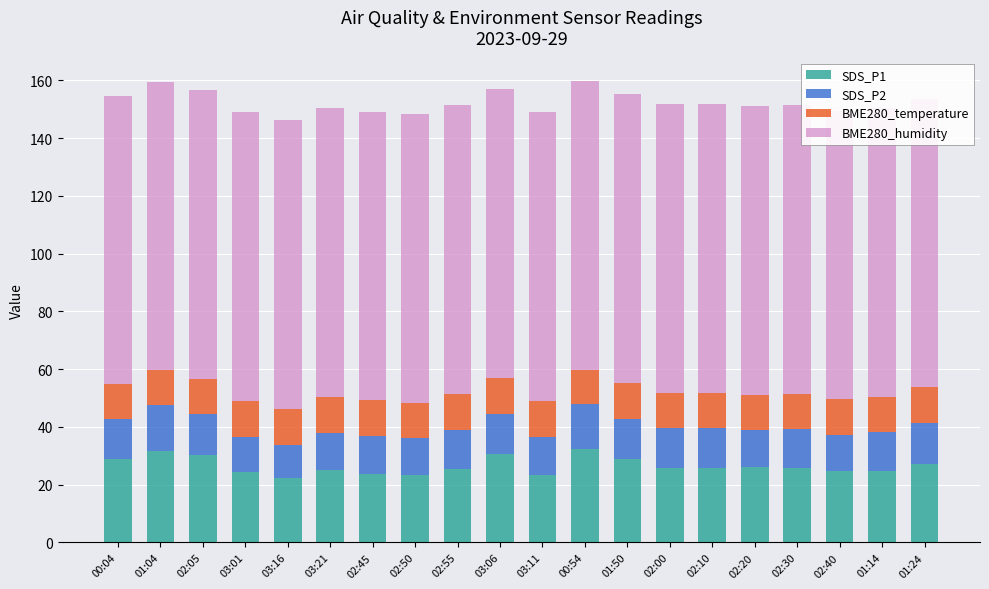

At which label does SDS_P2 first exceed 13?

00:04